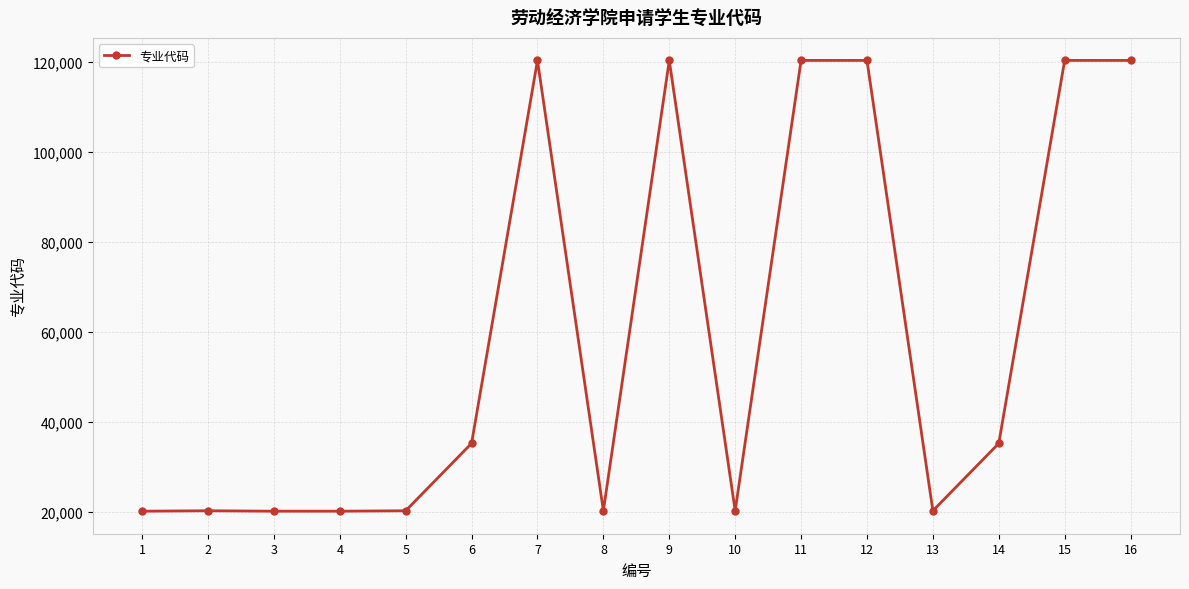

What is the difference between the maximum and second lowest values?

100298